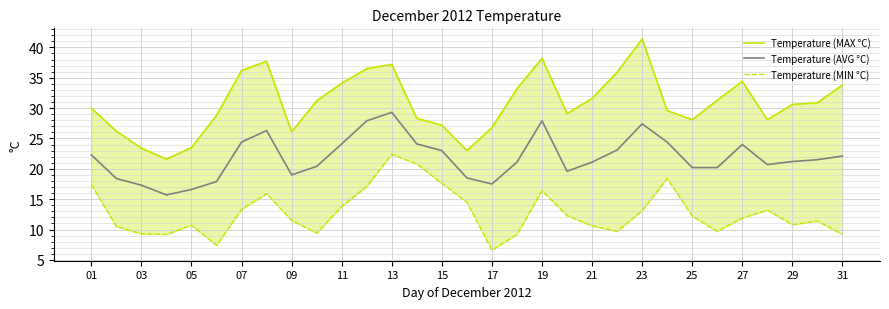

What are all the series names shown in the legend?

Temperature (MAX °C), Temperature (AVG °C), Temperature (MIN °C)